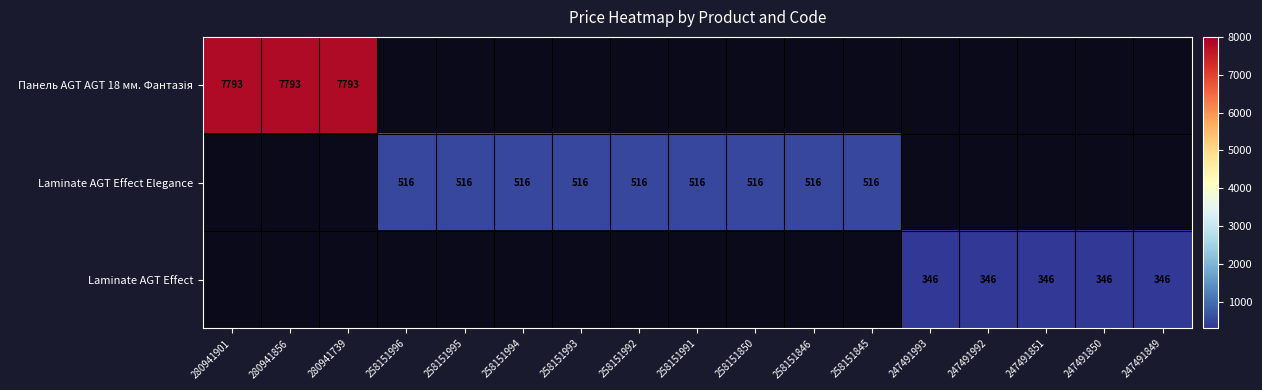

At which label is Панель AGT AGT 18 мм. Фантазія closest to 7792?

280941901